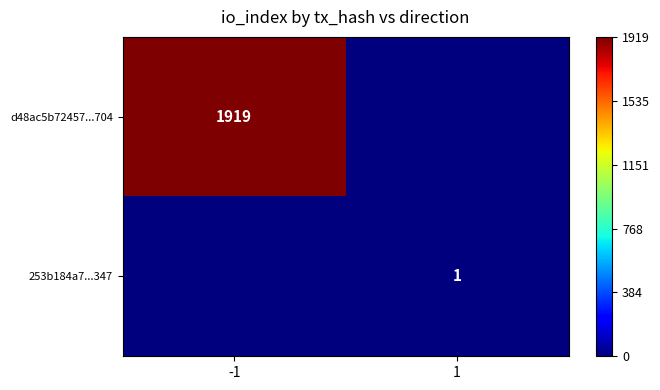

What is the spread (max minus min) of values at -1?

1919